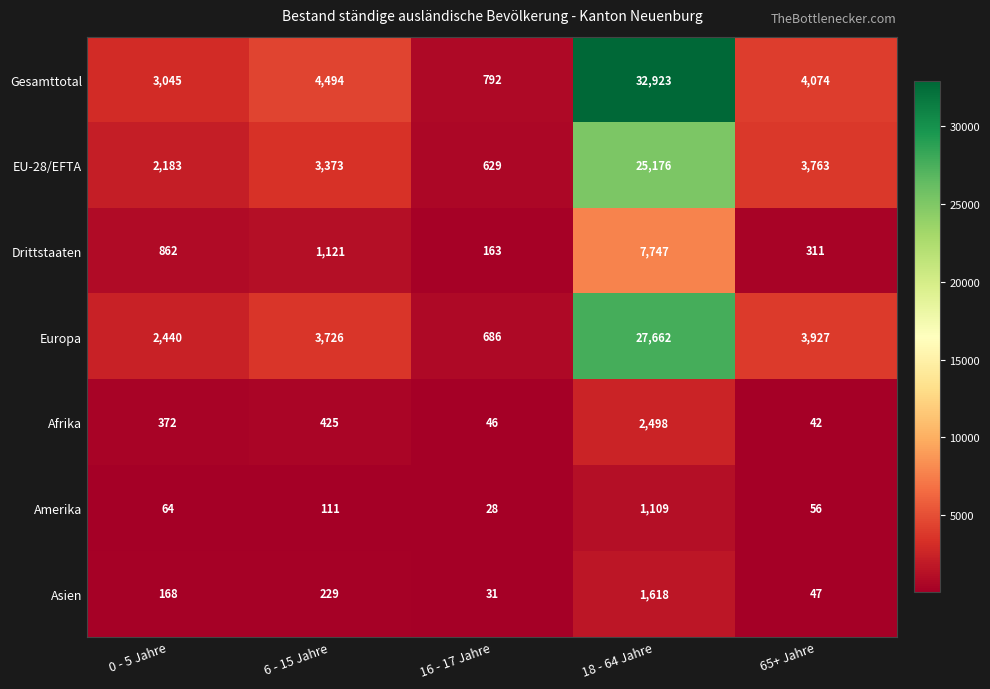

At which category is the sum across all series the highest?

18 - 64 Jahre